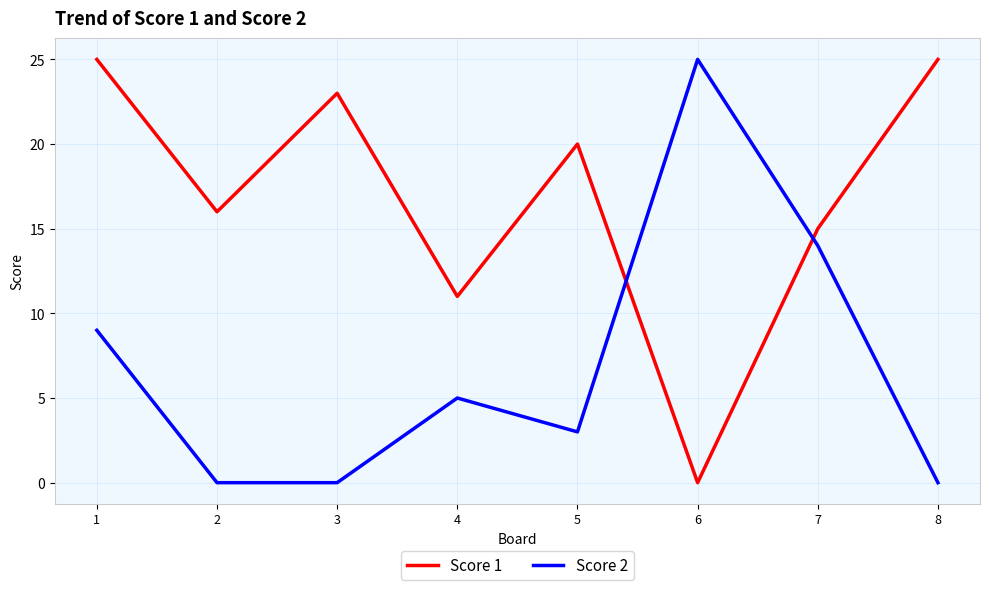

After their last crossing, which series has the higher values: Score 2 or Score 1?

Score 1